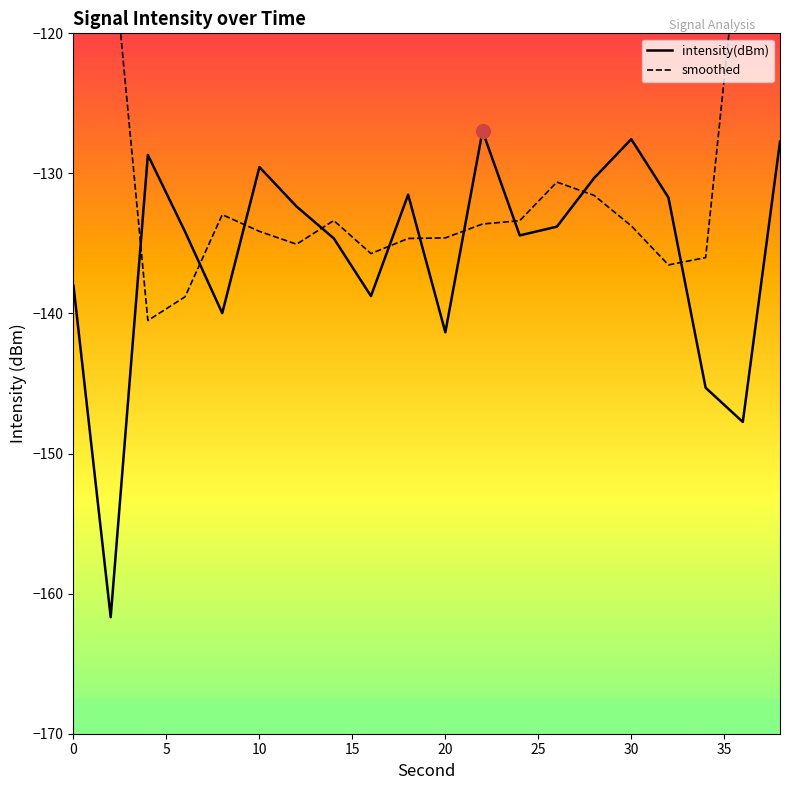

Reading left to right, list all the values displayed in this chart.

intensity(dBm): -138.0	-161.7	-128.7	-134.2	-140.0	-129.5	-132.4	-134.6	-138.8	-131.5	-141.3	-127.0	-134.4	-133.8	-130.3	-127.6	-131.7	-145.3	-147.7	-127.7
smoothed: -85.7	-112.5	-140.5	-138.8	-132.9	-134.1	-135.1	-133.4	-135.7	-134.6	-134.6	-133.6	-133.4	-130.6	-131.6	-133.7	-136.5	-136.0	-110.5	-84.2